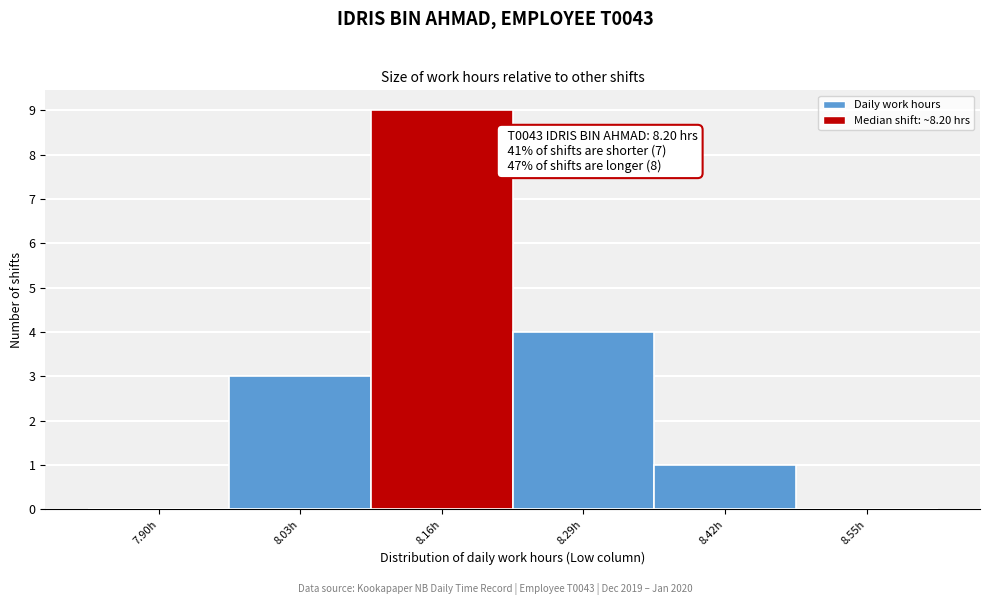

Reading left to right, extract all data points from this chart.

7.90h=0	8.03h=3	8.16h=9	8.29h=4	8.42h=1	8.55h=0